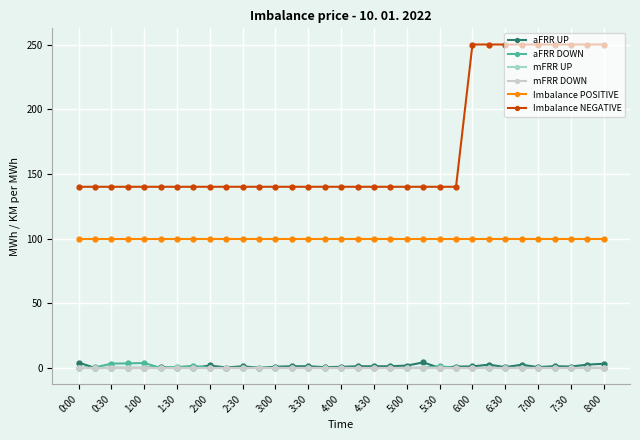

How many distinct data groups are displayed?

6